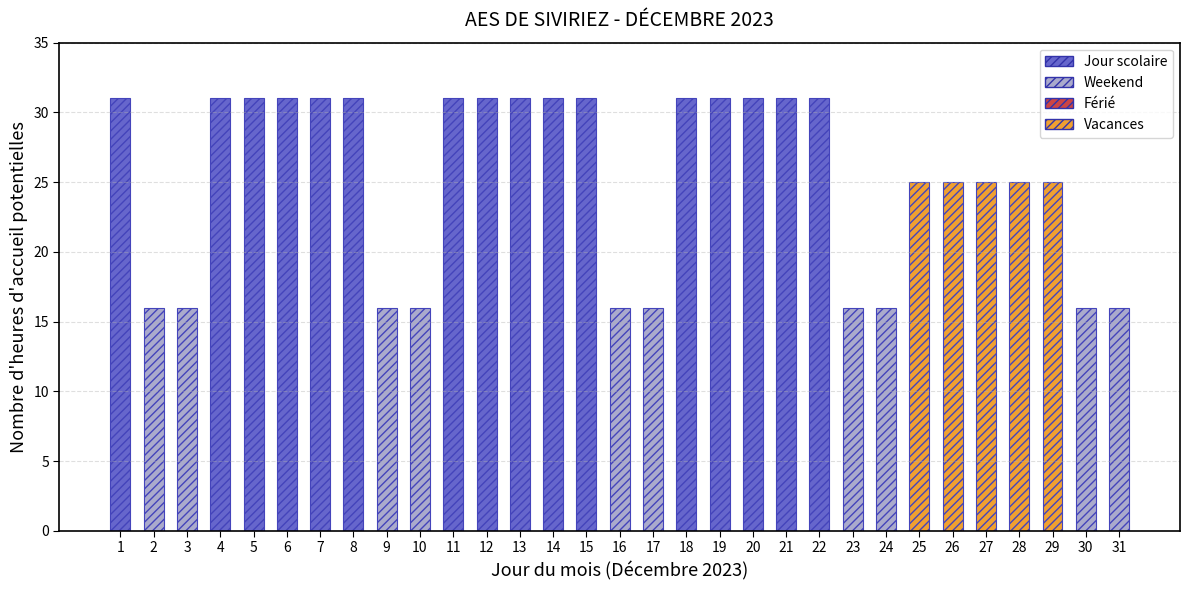

What is the average value?

25